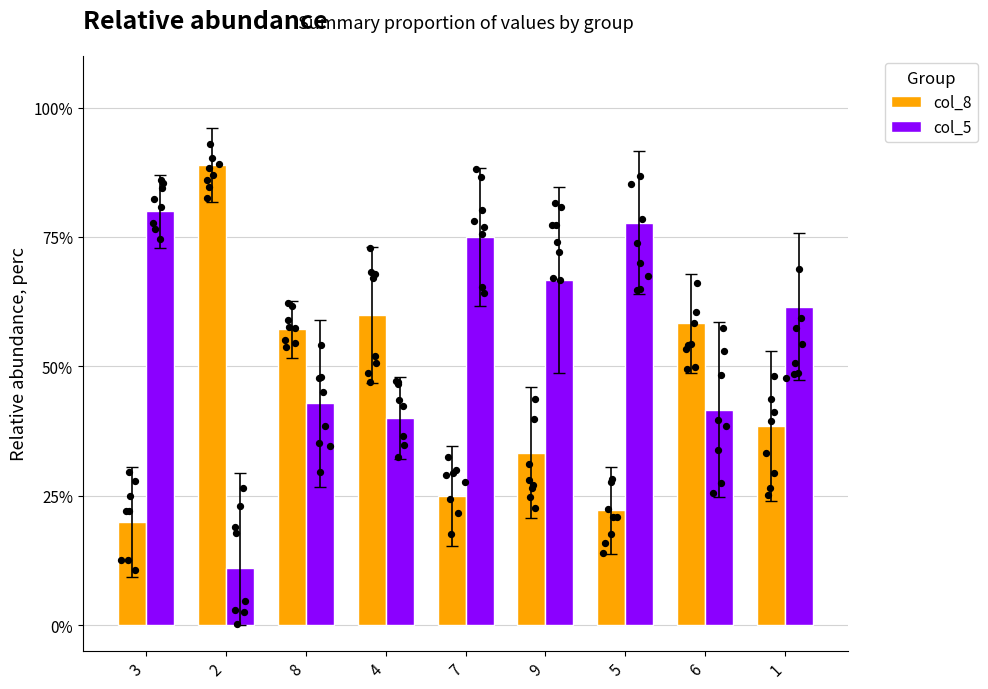

What are all the series names shown in the legend?

col_8, col_5